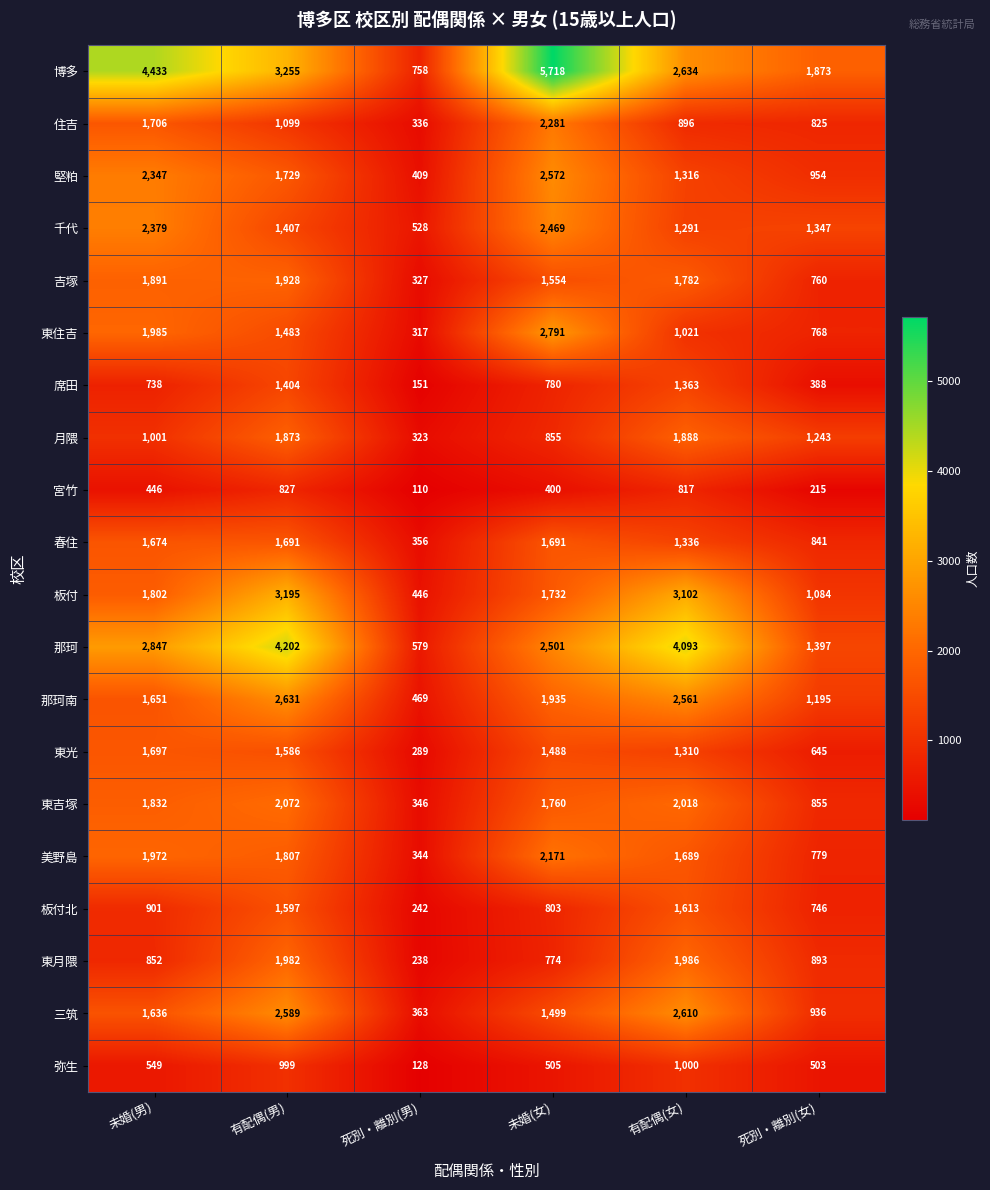

What is the average value of the 席田 series?

804